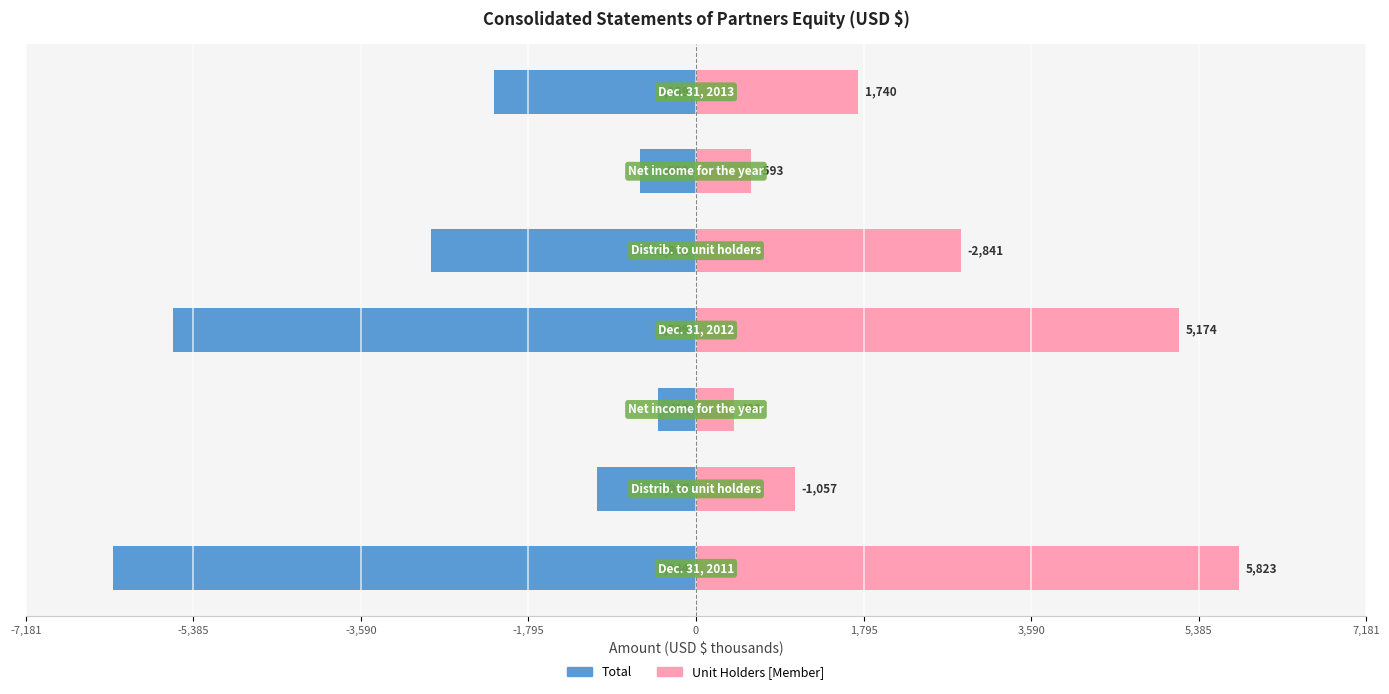

Reading left to right, extract all data points from this chart.

Total: -6243.9	-1057.1	-412.0	-5598.8	-2840.9	-599.3	-2158.6
Unit Holders [Member]: 5823.0	1057.1	407.9	5173.8	2840.9	593.3	1739.6